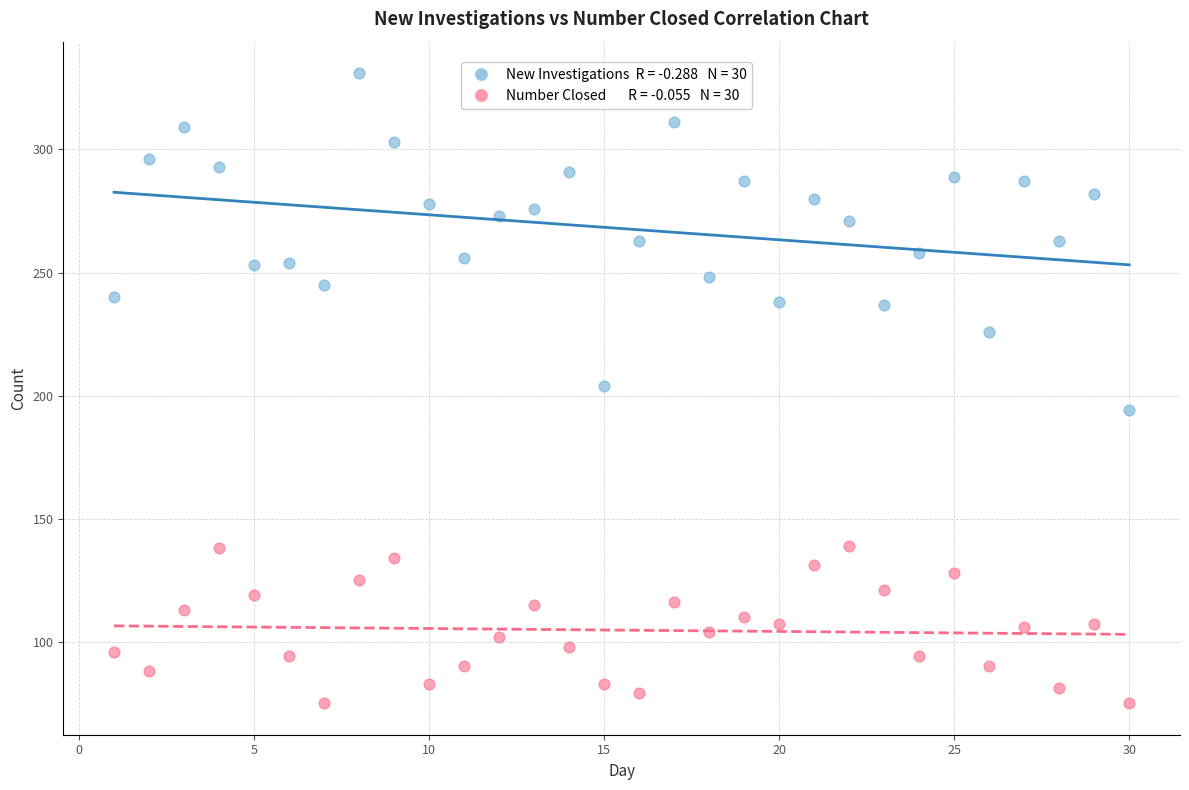

Across all data points, what is the range of X values (max minus min)?

29